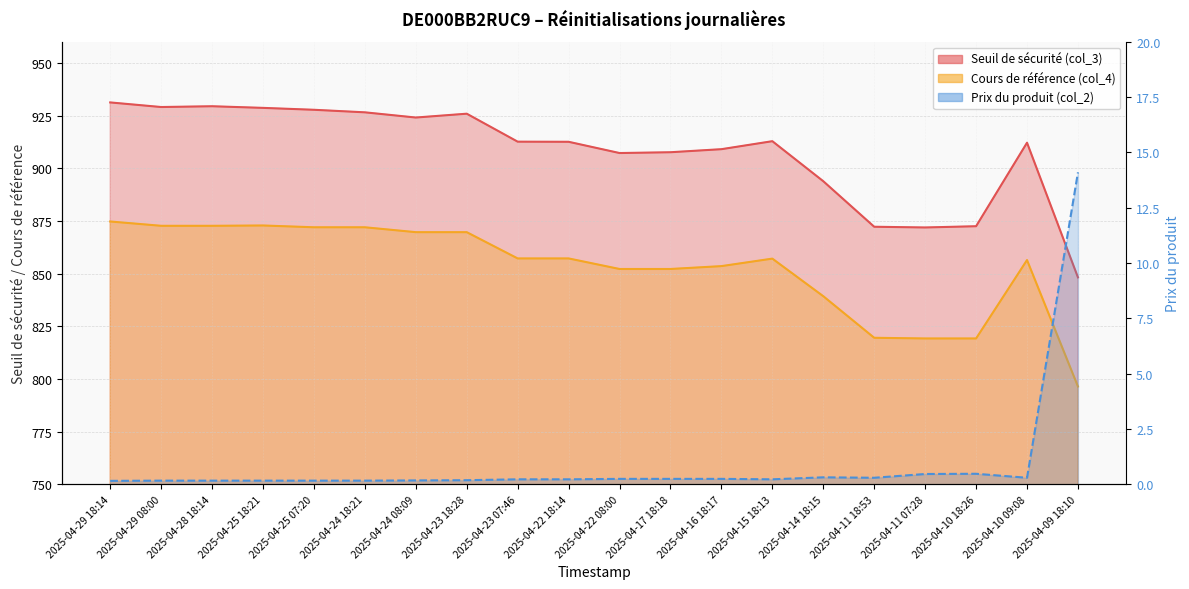

Is the value of Cours de référence (col_4) at 2025-04-11 18:53 greater than the value of Prix du produit (col_2) at 2025-04-17 18:18?

Yes